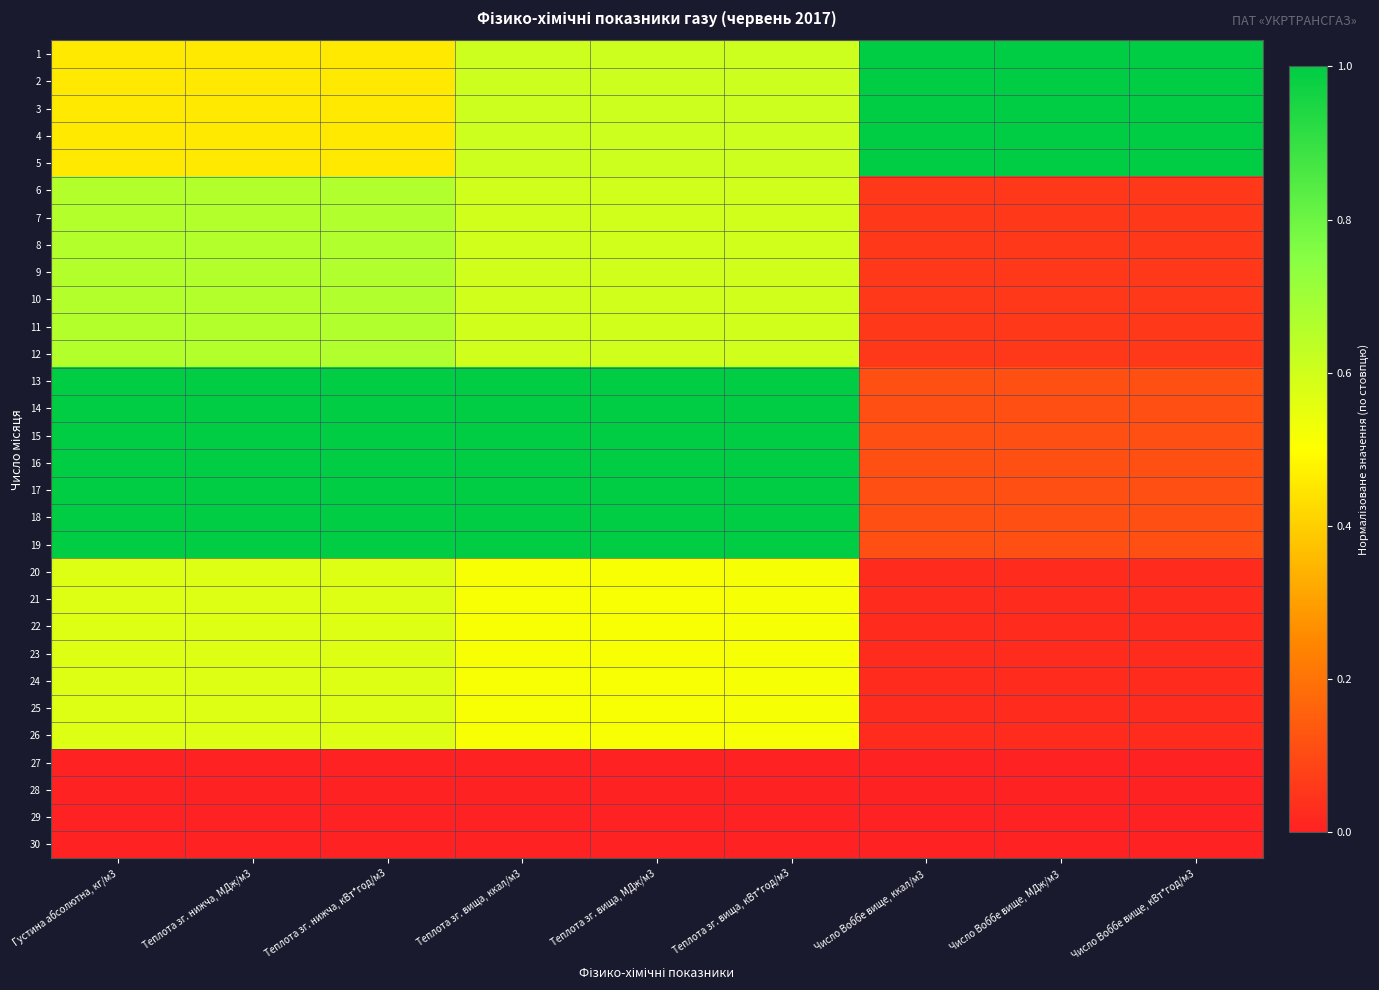

At which category does the chart reach its minimum across all series?

Густина абсолютна, кг/м3